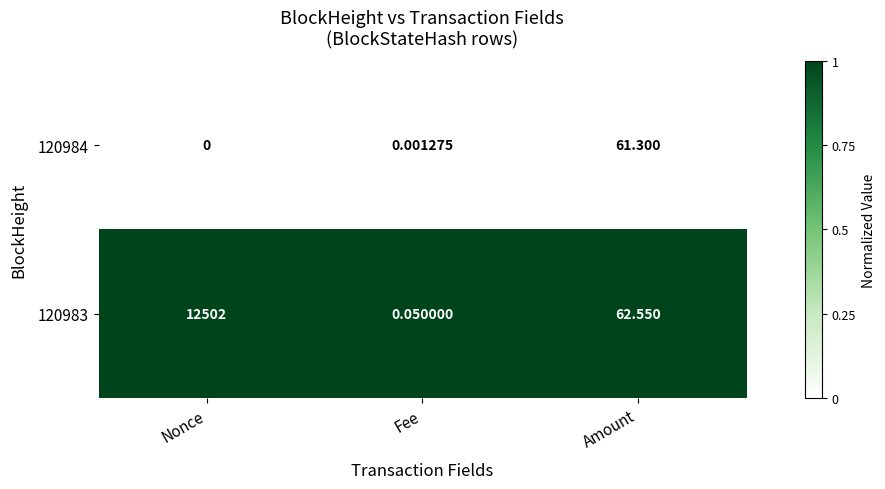

How many series are shown in this chart?

2